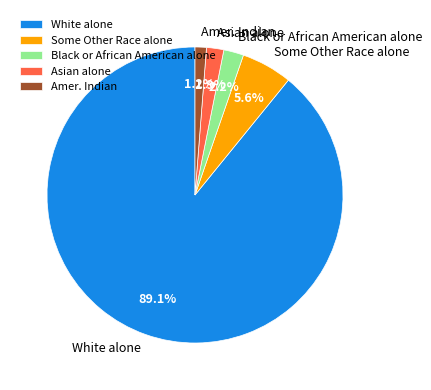

Which has a higher value, Some Other Race alone or Amer. Indian?

Some Other Race alone